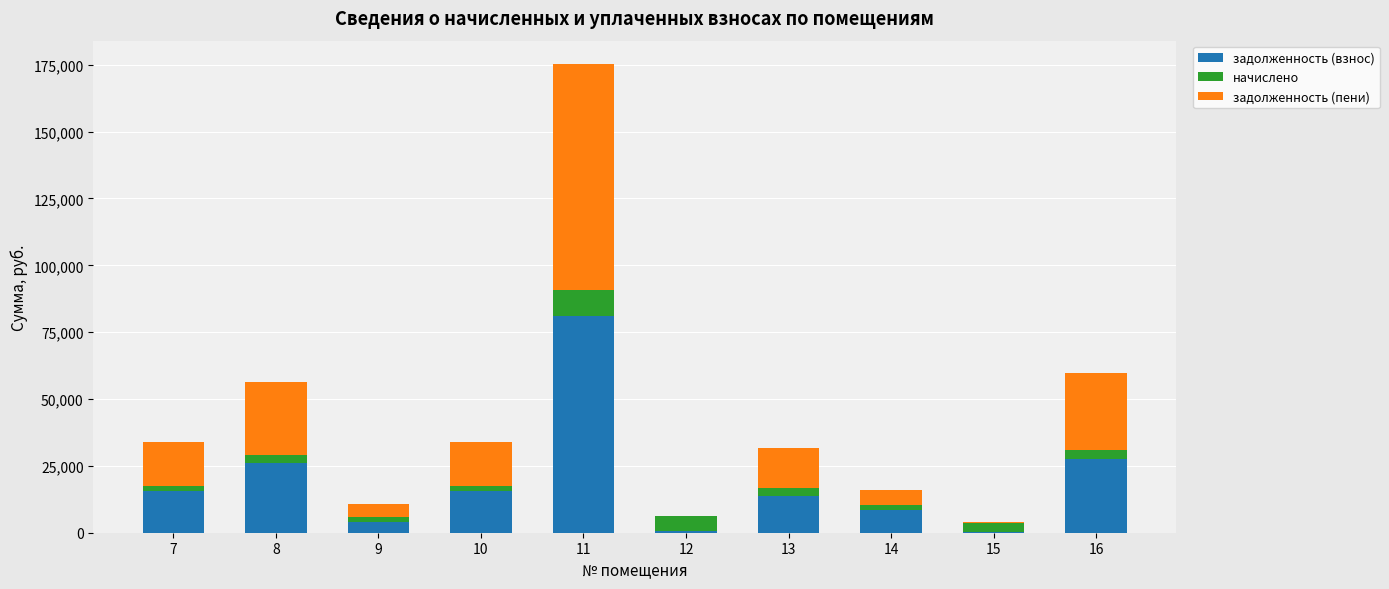

At which category is the sum across all series the highest?

11